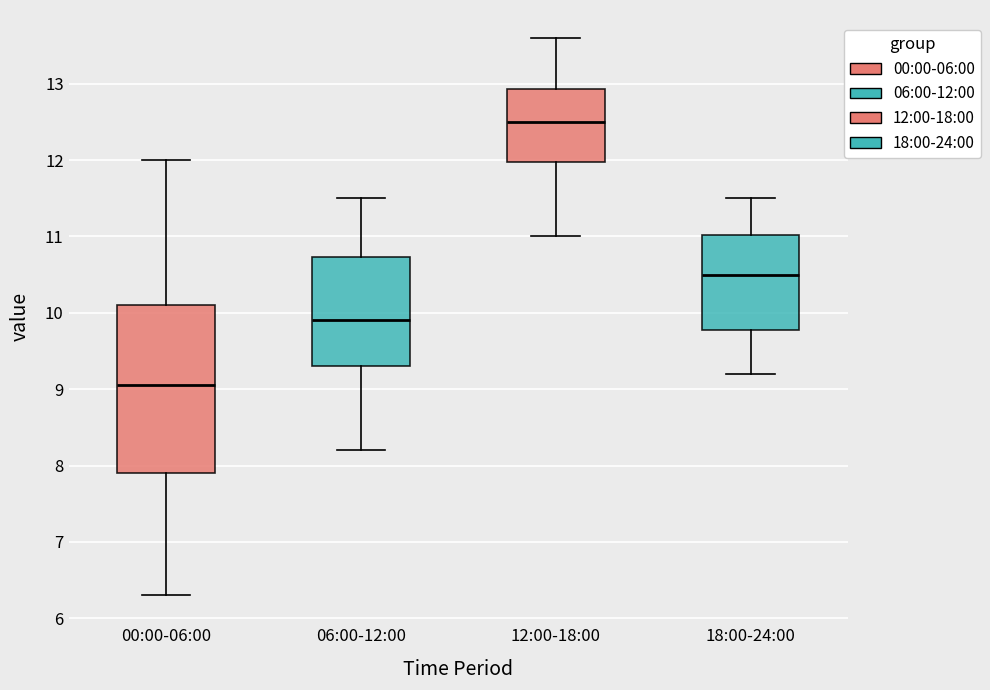

Reading left to right, read every box against the y-axis: the position of its median line, the range the box covers, and the ends of its whiskers. The values are not printed on the chart, so give them approximately, as read against the axis.

00:00-06:00: median 9.1, box 7.9 to 10.1, whiskers 6.3 to 12.0
06:00-12:00: median 9.9, box 9.3 to 10.7, whiskers 8.2 to 11.5
12:00-18:00: median 12.5, box 12.0 to 12.9, whiskers 11.0 to 13.6
18:00-24:00: median 10.5, box 9.8 to 11.0, whiskers 9.2 to 11.5